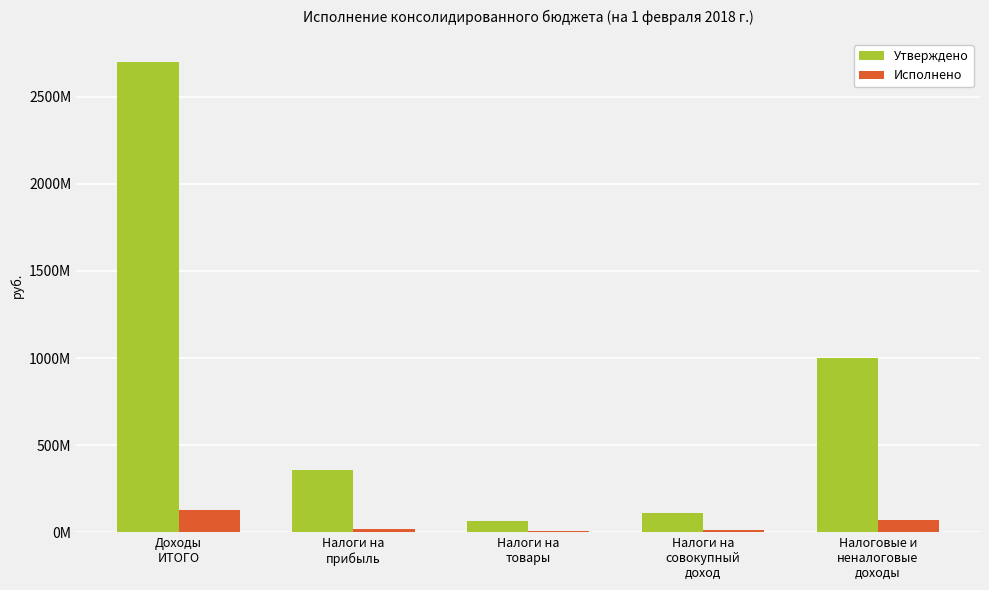

Which series has the widest spread of values?

Утверждено